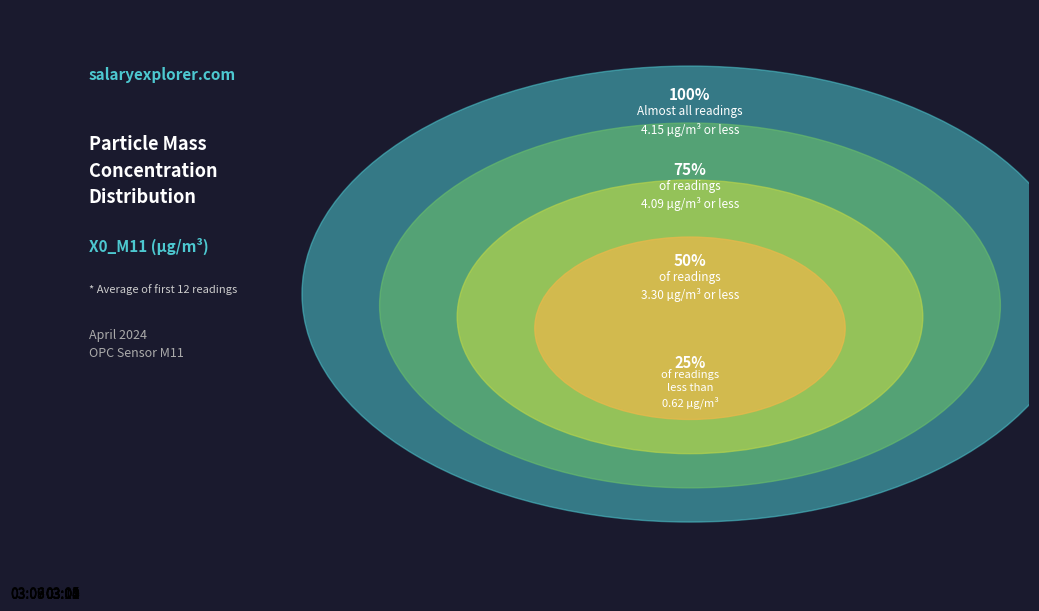

True or false: 03:10 accounts for 20% of the total.

False